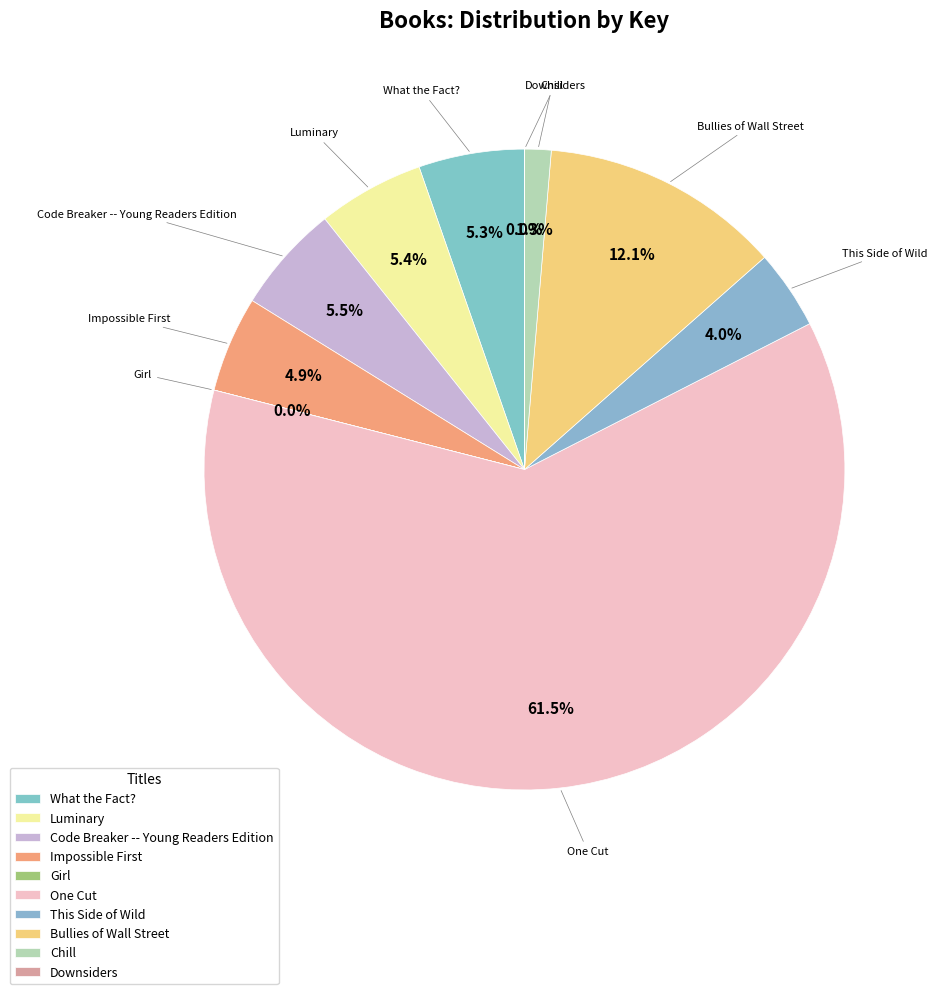

Is there a majority slice in this chart?

Yes